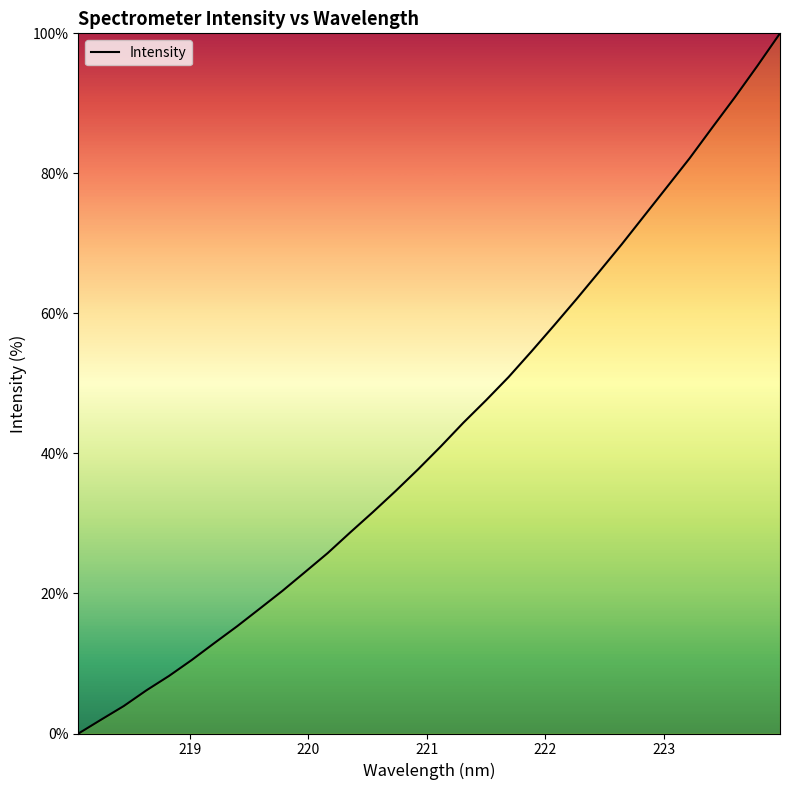

True or false: the data has more than 0 interior local peaks.

False